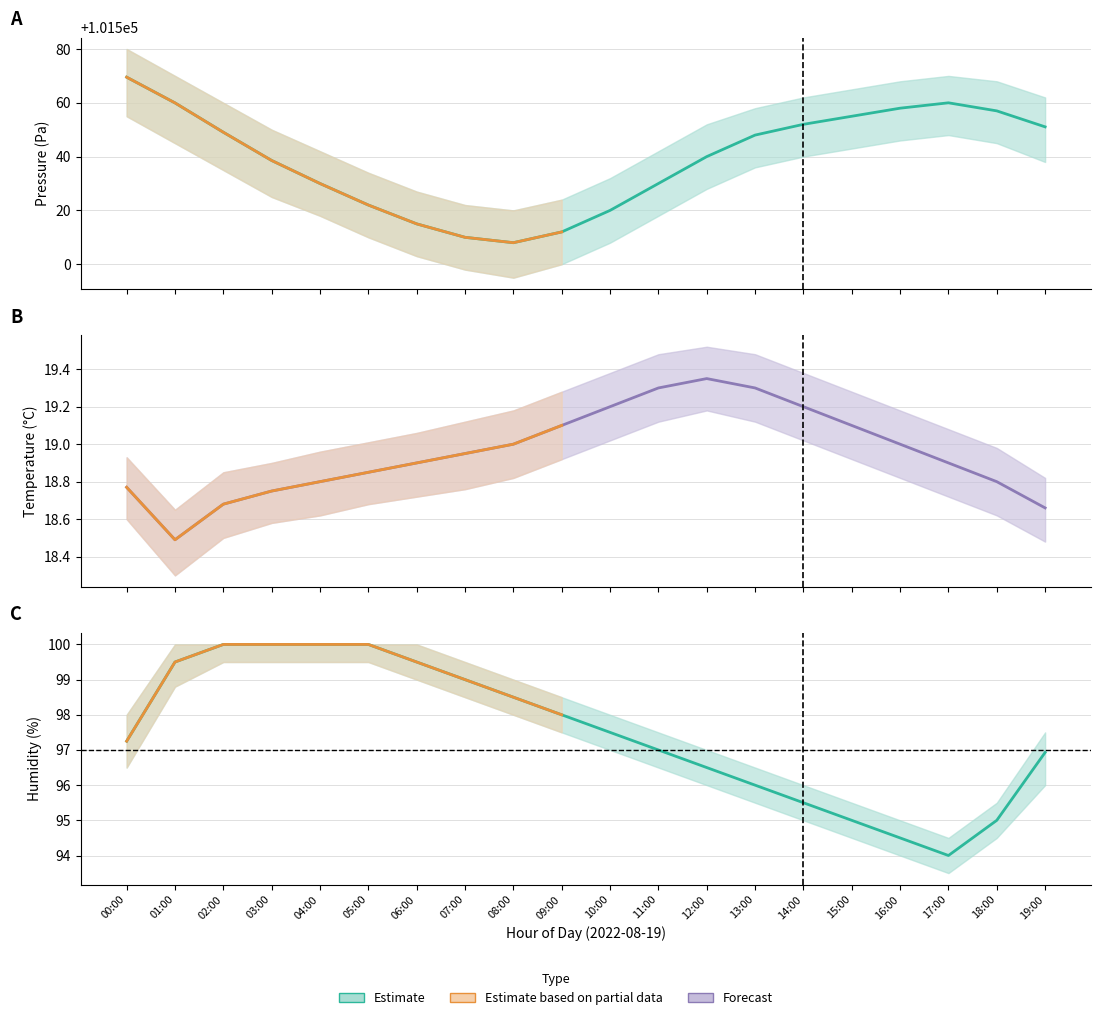

Reading left to right, list all the values displayed in this chart.

pressure: 101569.5	101560.0	101549.1	101538.6	101530.0	101522.0	101515.0	101510.0	101508.0	101512.0	101520.0	101530.0	101540.0	101548.0	101552.0	101555.0	101558.0	101560.0	101557.0	101551.1
temperature: 18.8	18.5	18.7	18.8	18.8	18.9	18.9	18.9	19.0	19.1	19.2	19.3	19.4	19.3	19.2	19.1	19.0	18.9	18.8	18.7
humidity: 97.2	99.5	100.0	100.0	100.0	100.0	99.5	99.0	98.5	98.0	97.5	97.0	96.5	96.0	95.5	95.0	94.5	94.0	95.0	96.9